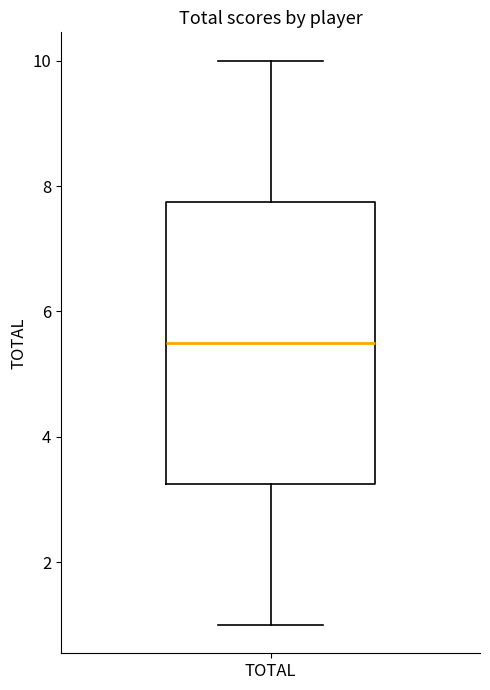

Transcribe this box plot: give where the median line is, the range the box spans, and where the two whiskers end, as read against the y-axis. The values are not printed on the chart, so give them approximately, as read against the axis.

median 5.6, box 3.2 to 7.8, whiskers 1.0 to 10.0